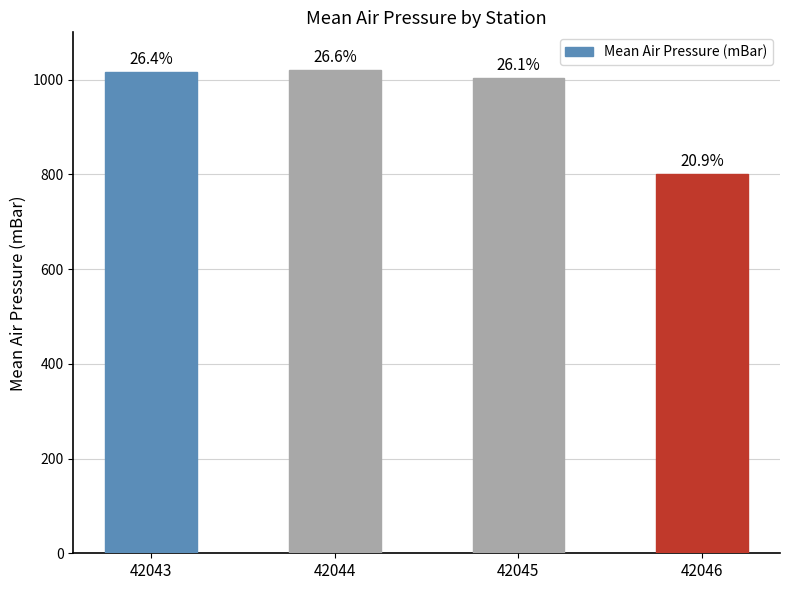

Approximately how many times larger is the value at 42045 compared to 42046?

1.3